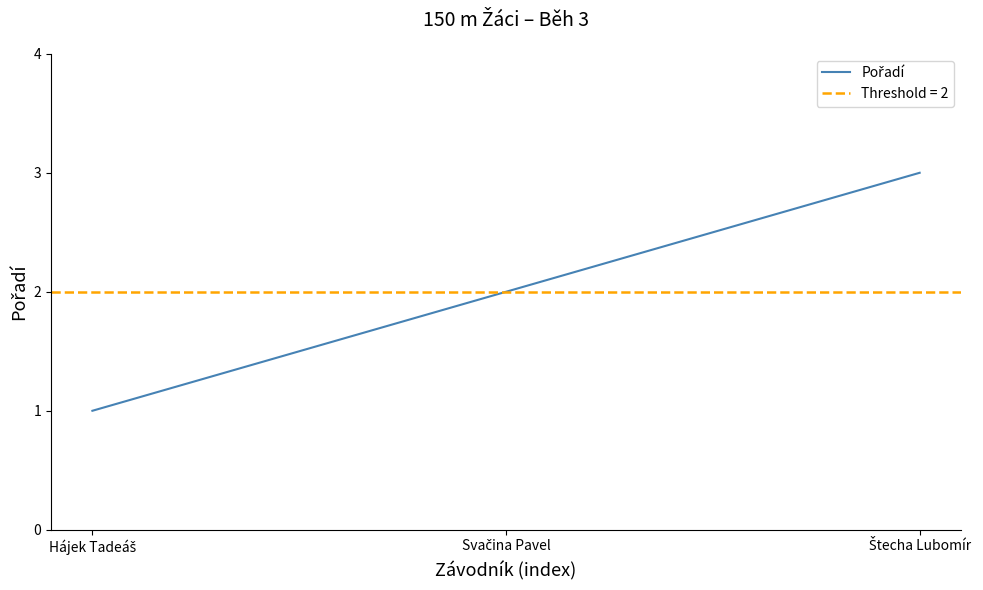

How many lines are shown in the chart?

1